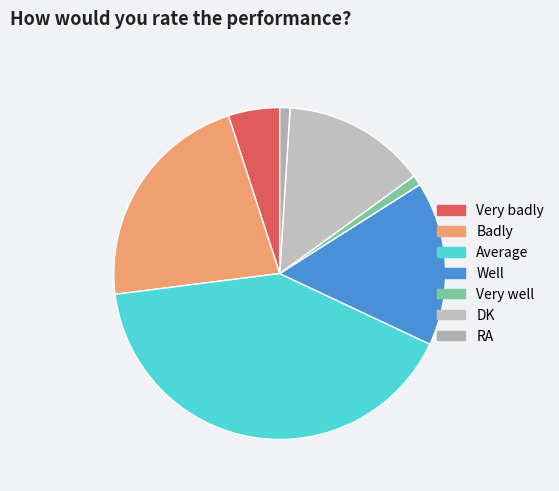

The Very badly slice represents 5% of the pie. True or false?

True